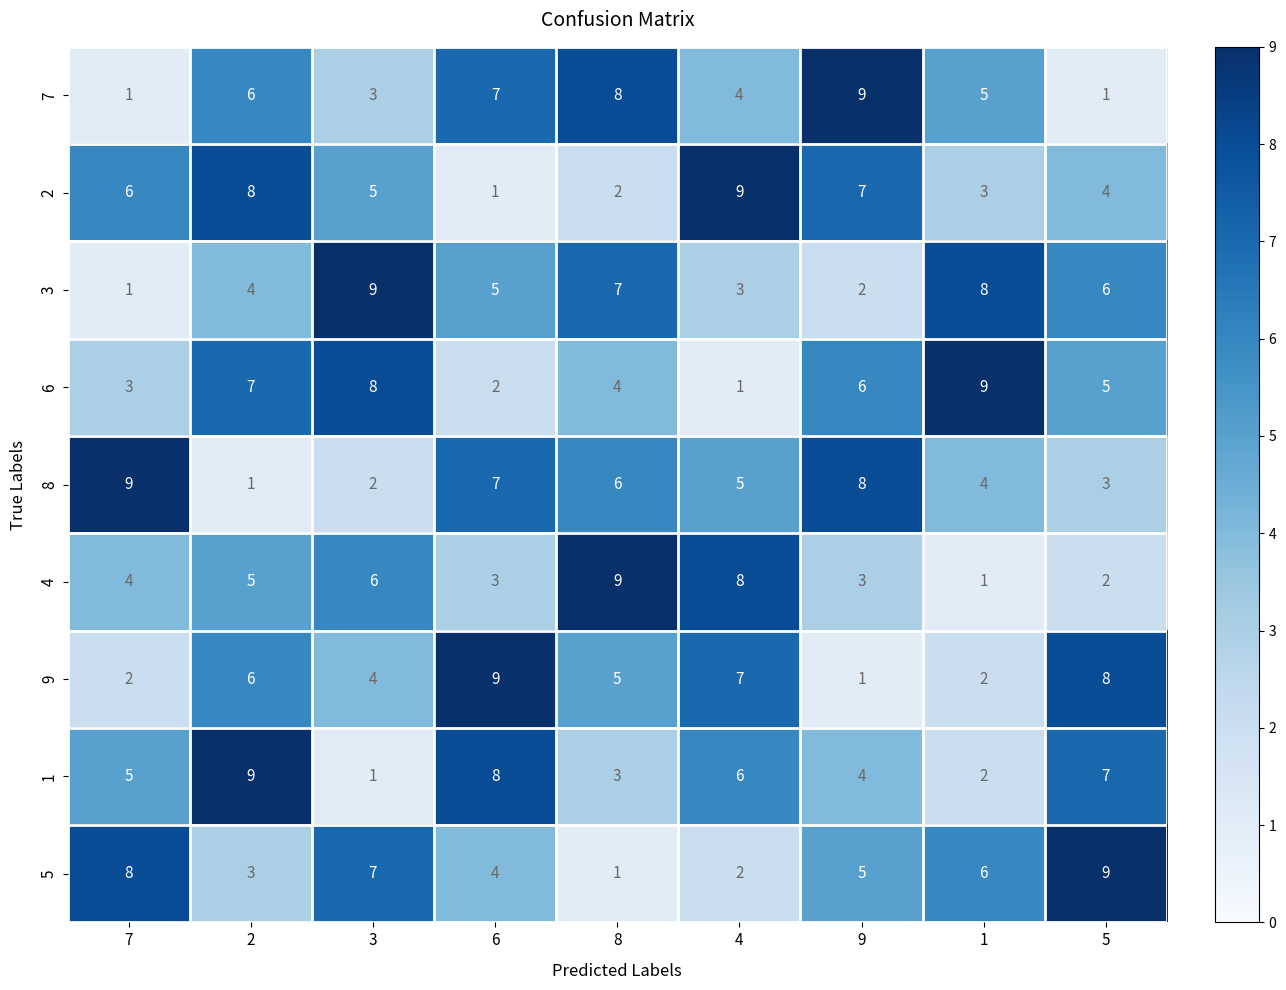

Is it true that 1 equals 6 at 4?

True